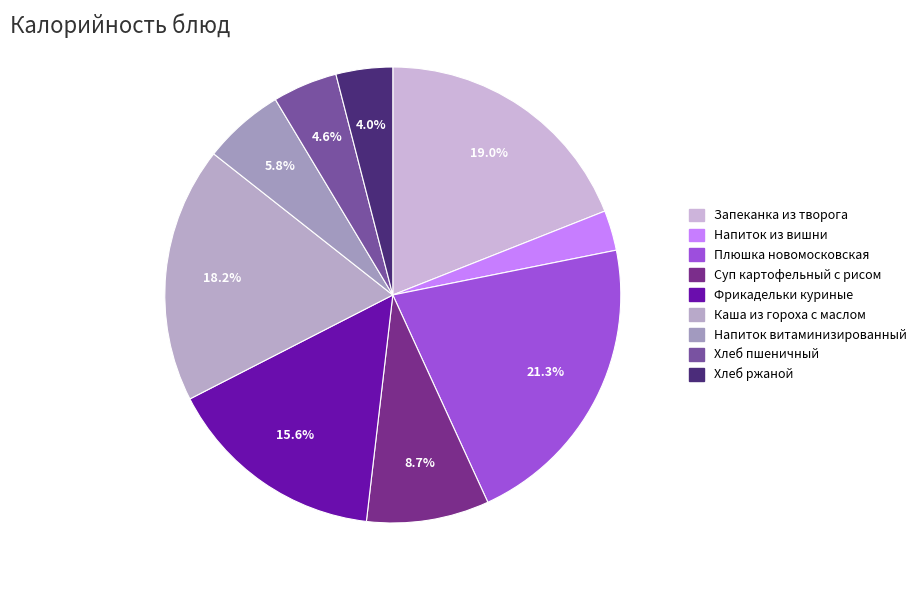

To the nearest percent, what is the average slice percentage?

11%